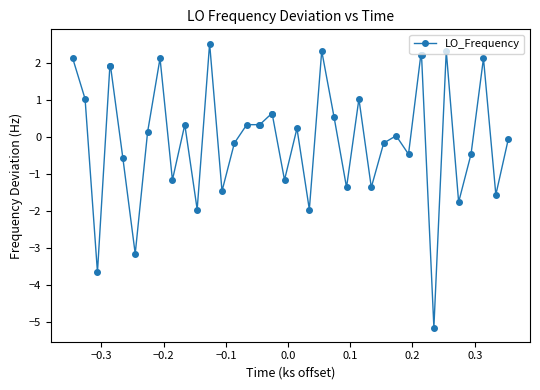

What is the maximum value shown in the chart?

2.5